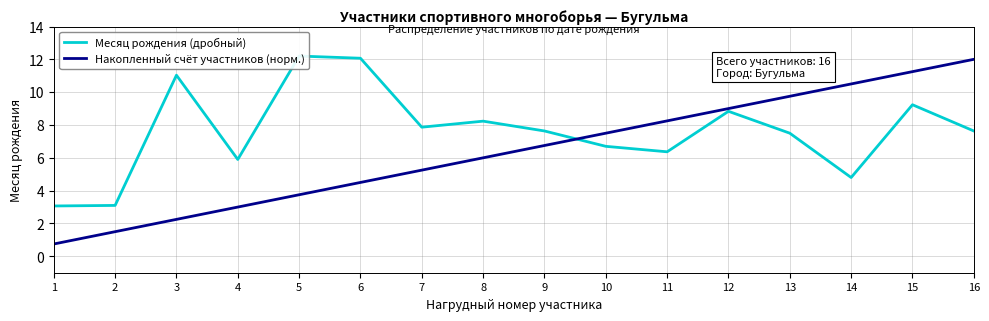

At 12, list the series in order from largest to smallest.

Накопленный счёт участников (норм.), Месяц рождения (дробный)